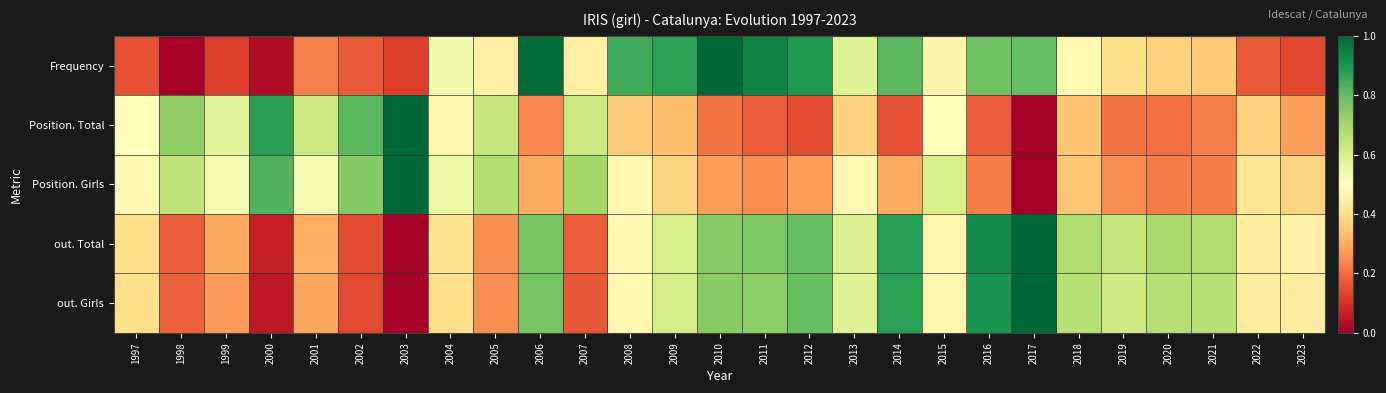

How many series are shown in this chart?

5